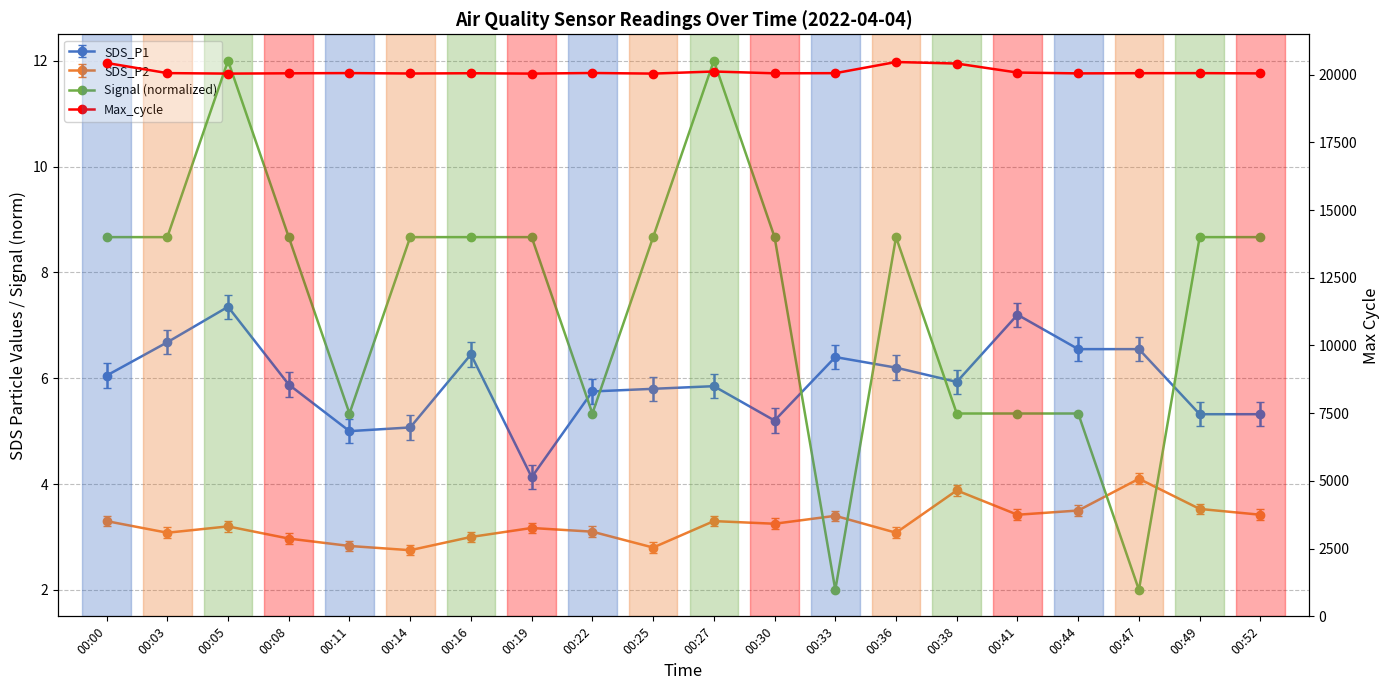

Where is the data nearest to the value 20250?

00:27